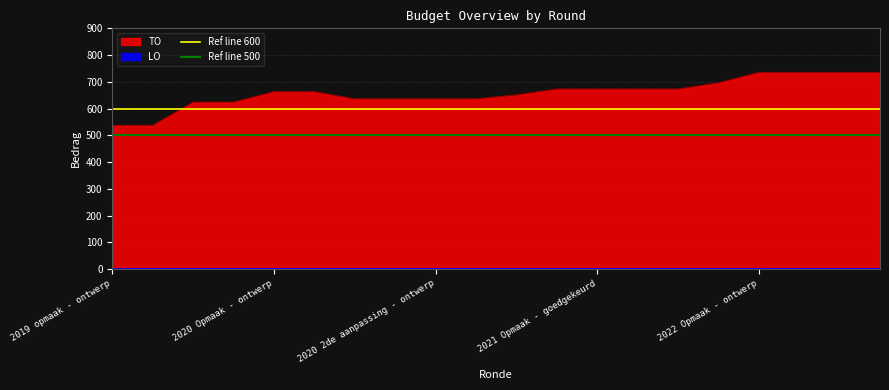

What is the lowest value of the TO series?

537